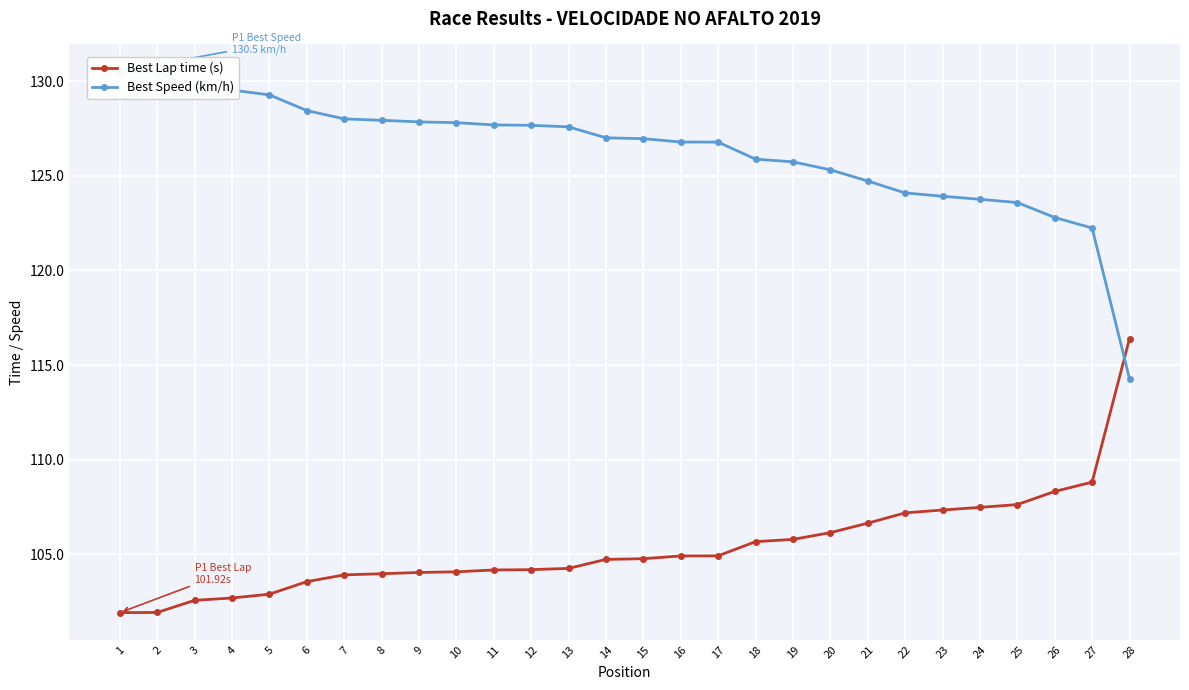

Where does the Best Lap time (s) series first go above 104?

9